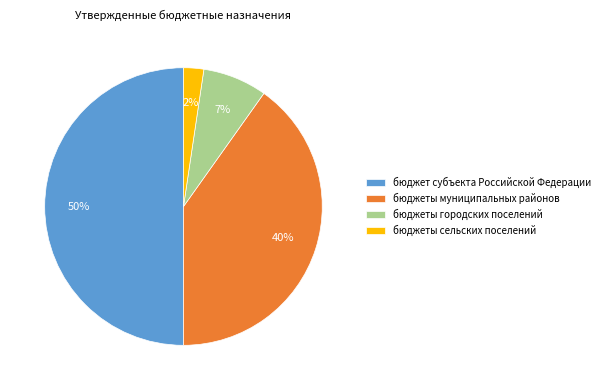

How many slices are in this pie chart?

4